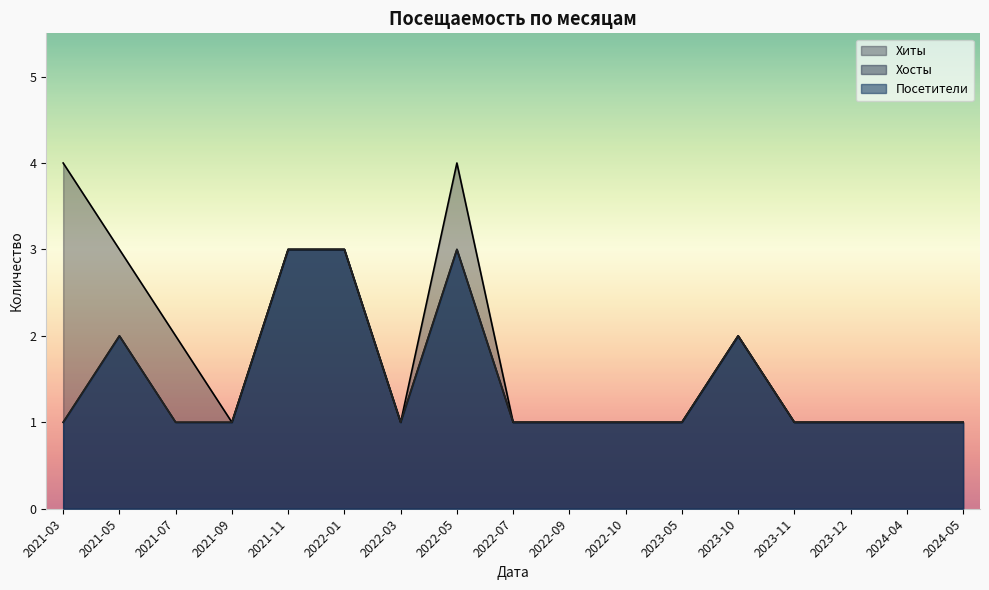

Between 2022-07 and 2024-05, which series saw the biggest shift?

Хиты